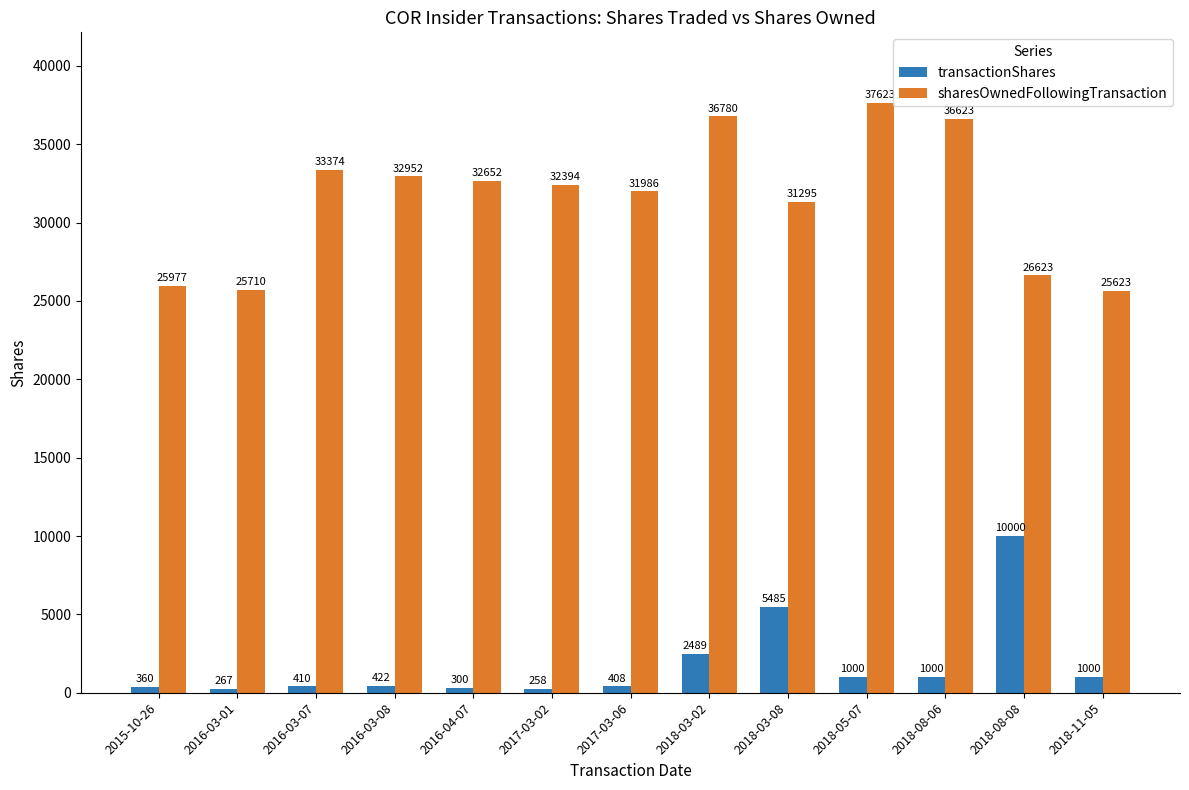

Between 2016-03-01 and 2018-05-07, which series saw the biggest shift?

sharesOwnedFollowingTransaction